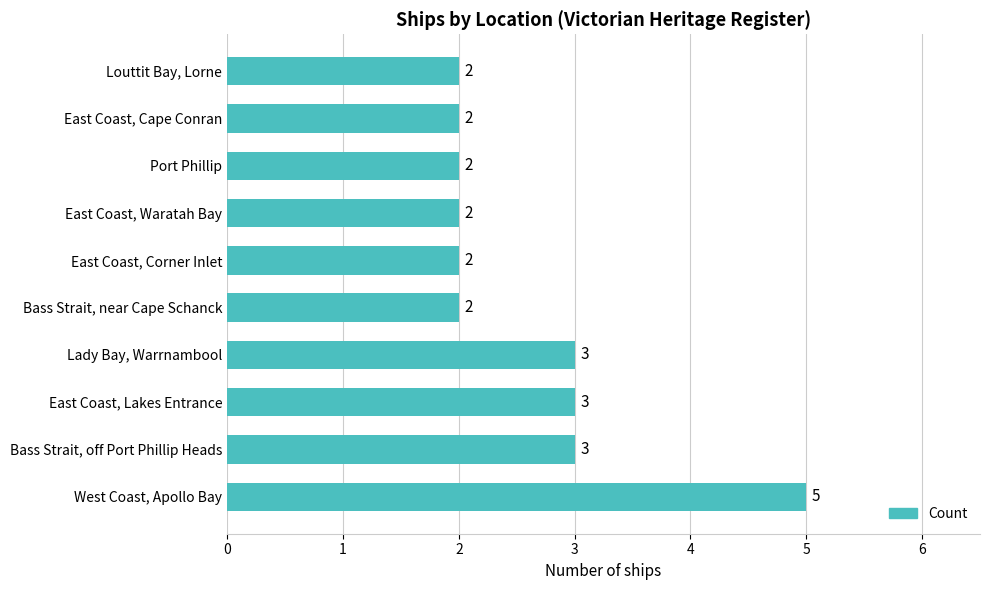

Reading bottom to top, list all the values displayed in this chart.

5	3	3	3	2	2	2	2	2	2